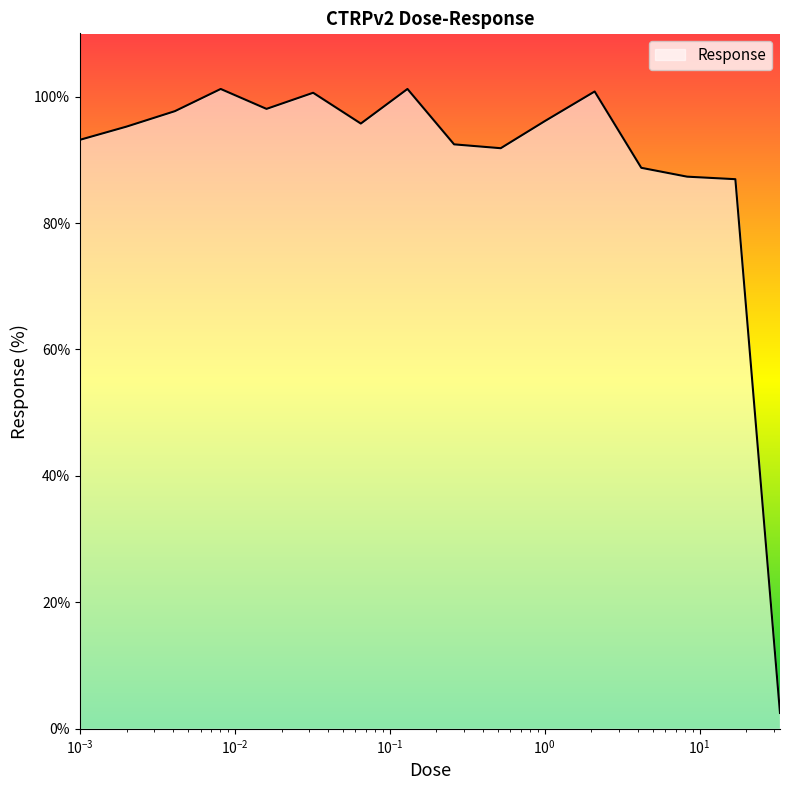

What is the difference between the maximum and minimum values?

98.7